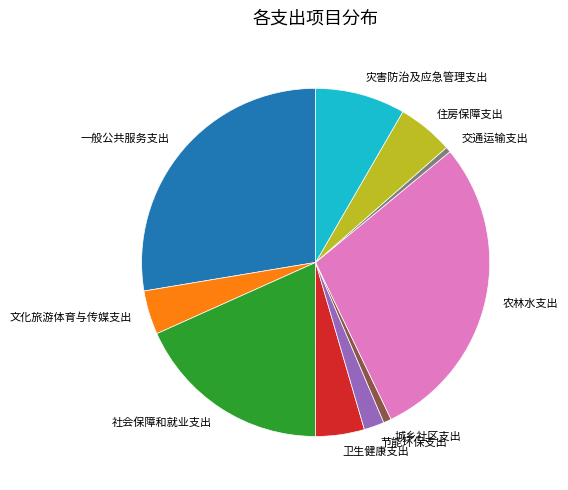

Does any single category account for the majority?

No